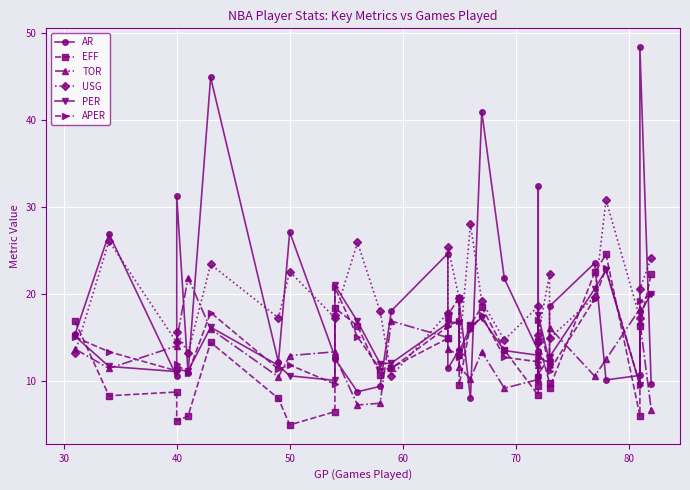

Which series ends up on top after the final intersection of AR and APER?

APER